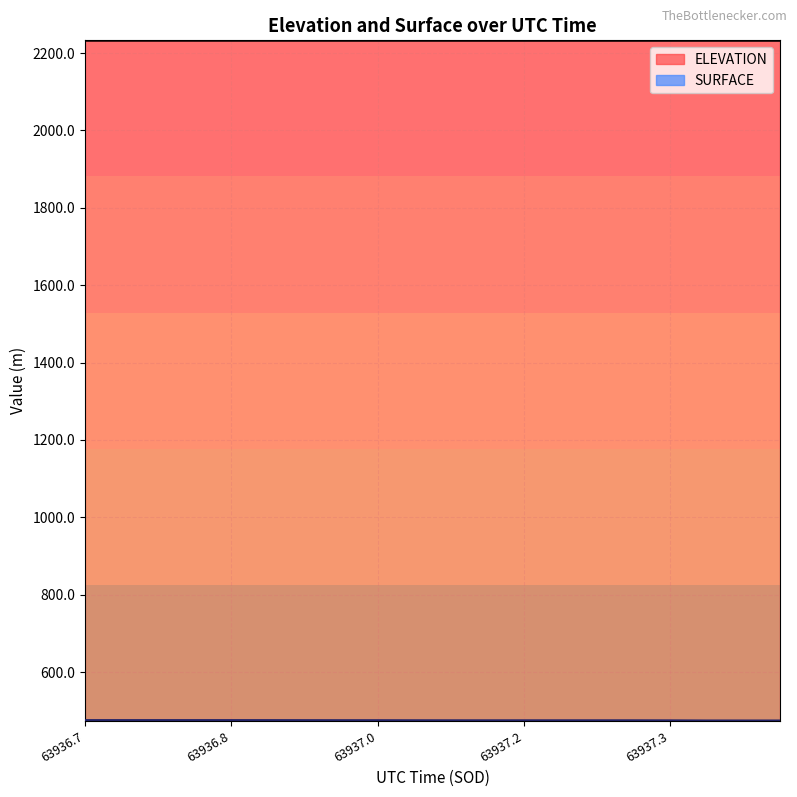

True or false: SURFACE and ELEVATION cross at least once.

False